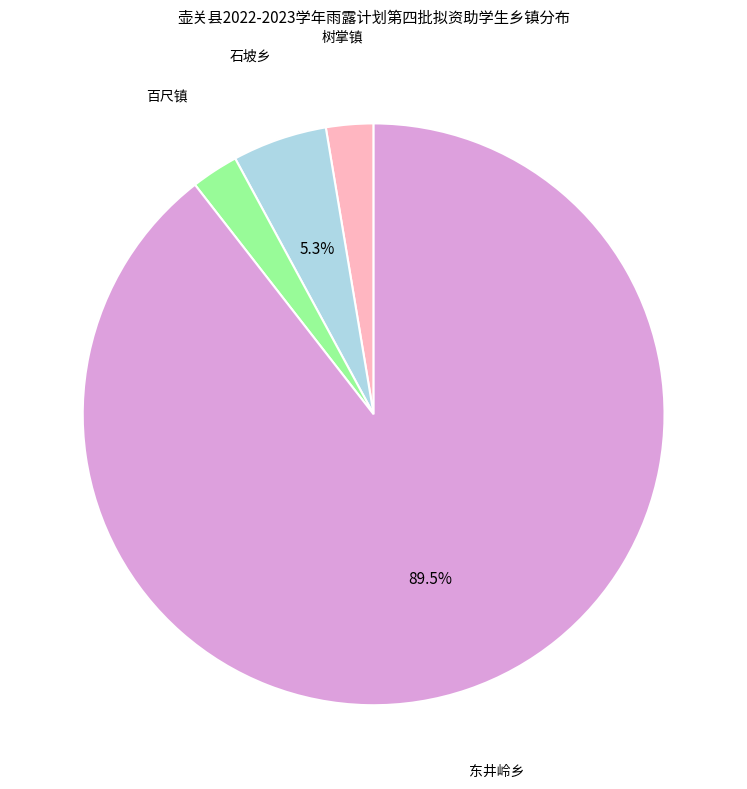

Which category has the biggest portion of the pie?

东井岭乡